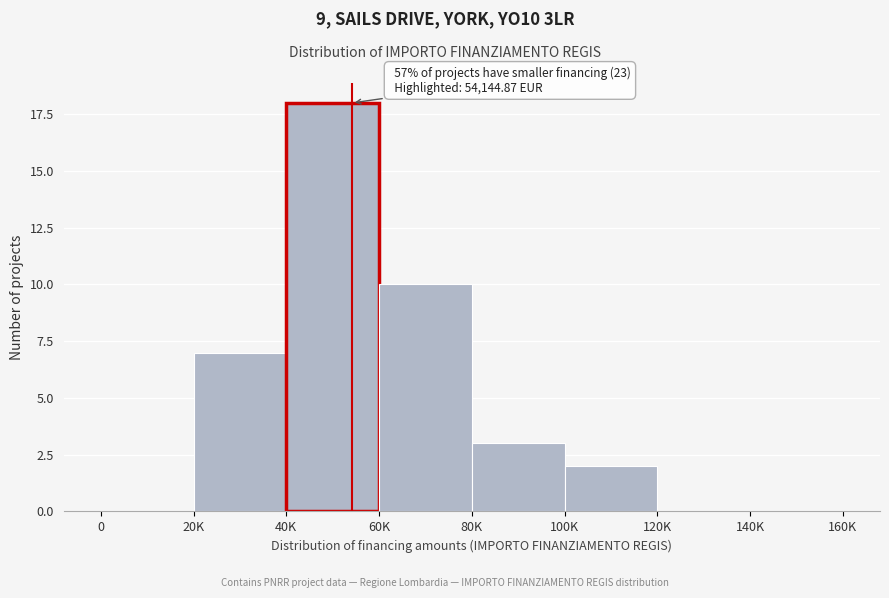

Reading right to left, extract all data points from this chart.

140K=0	120K=0	100K=2	80K=3	60K=10	40K=18	20K=7	0=0